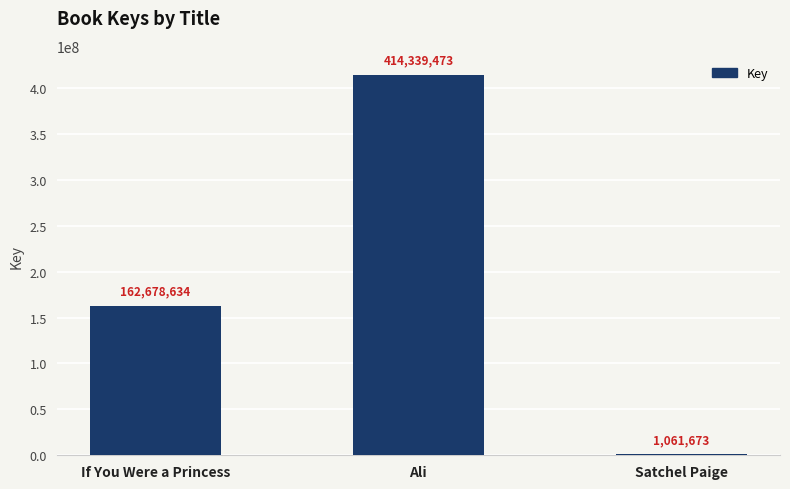

Which has a higher value, Ali or Satchel Paige?

Ali